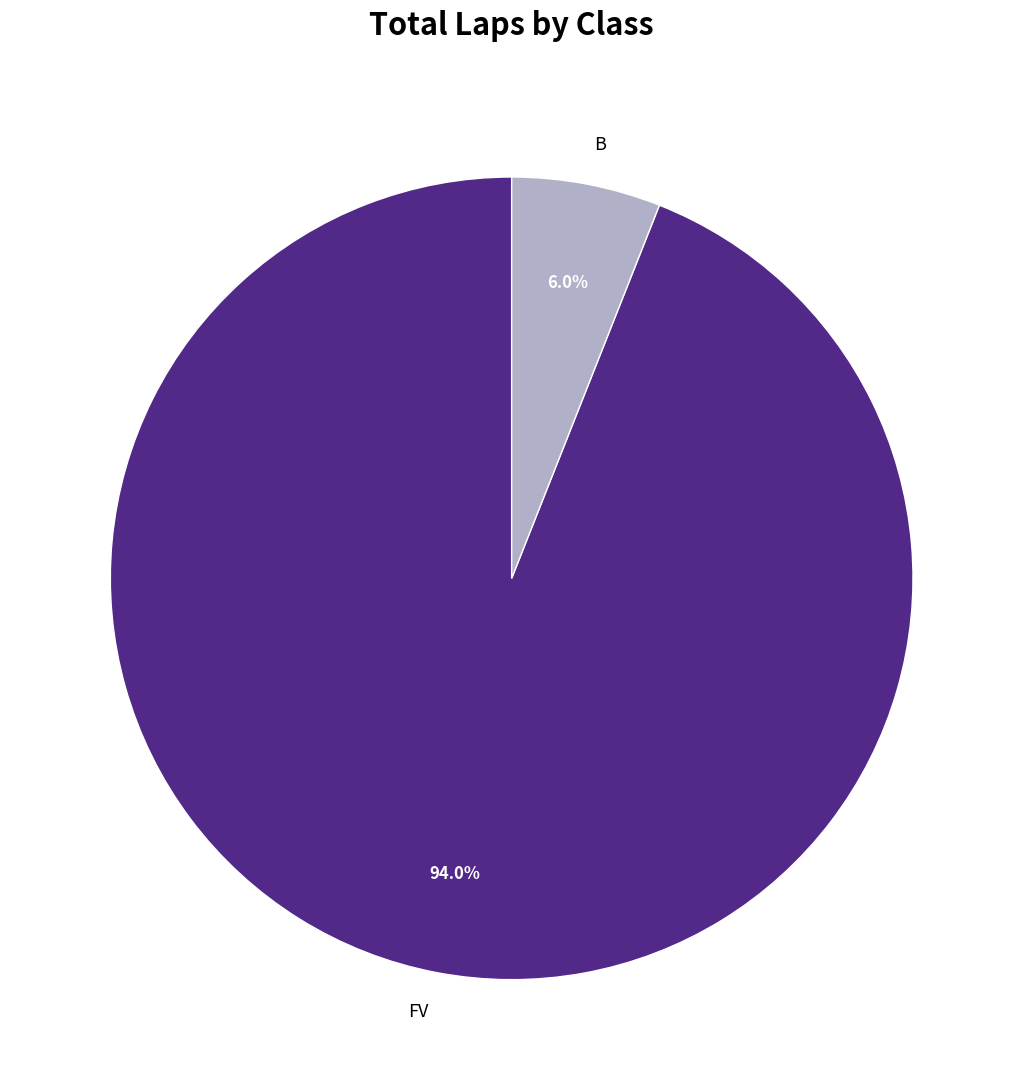

What is the largest slice in the pie chart?

FV